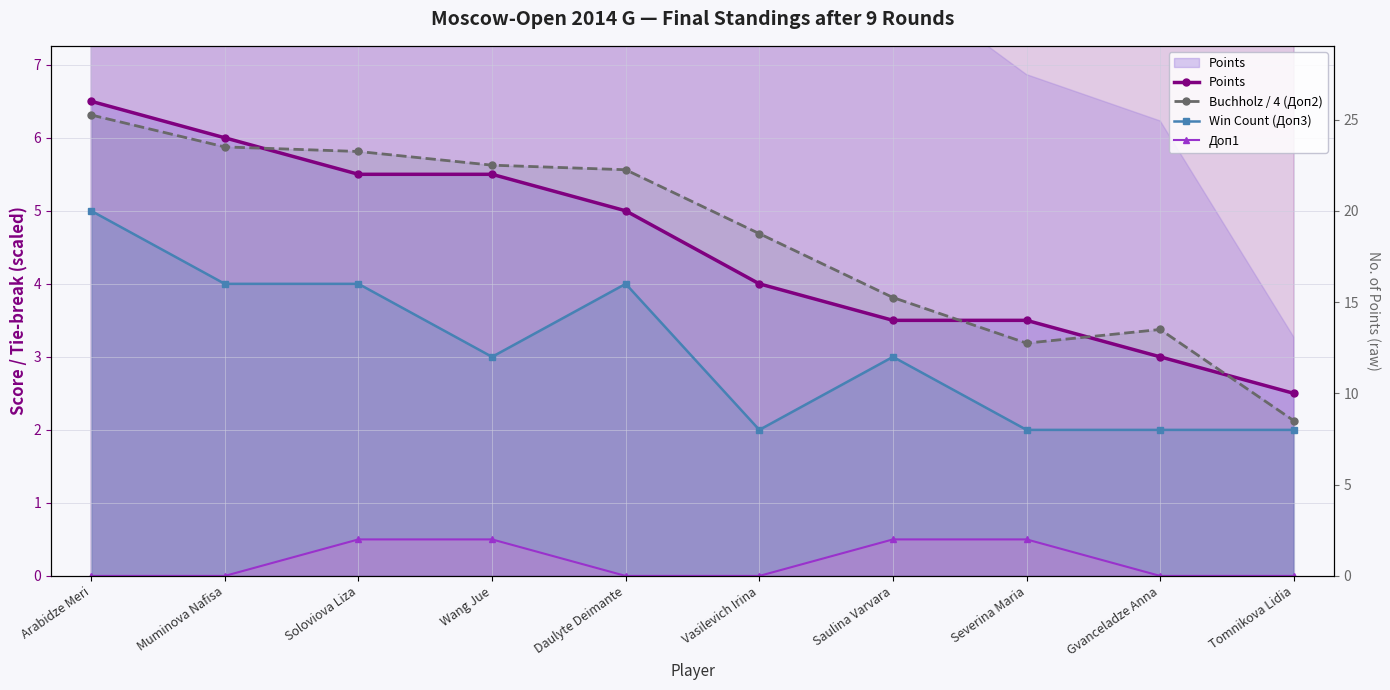

What is the sum of all Win Count (Доп3) values?

31.0